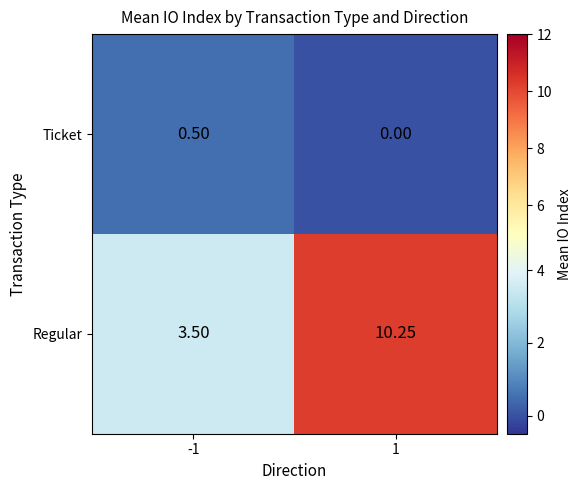

What is the difference between the highest and lowest values at -1?

3.0